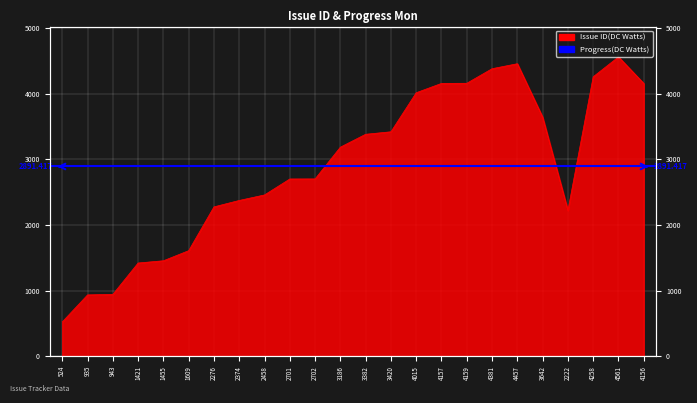

Which has a higher value, 2702 or 4381?

4381